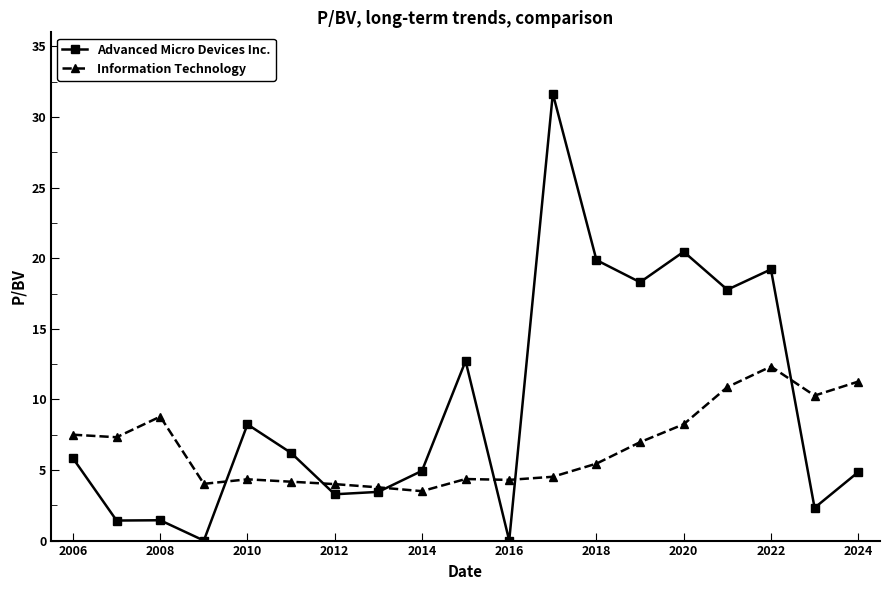

What is the highest value of the Information Technology series?

12.3